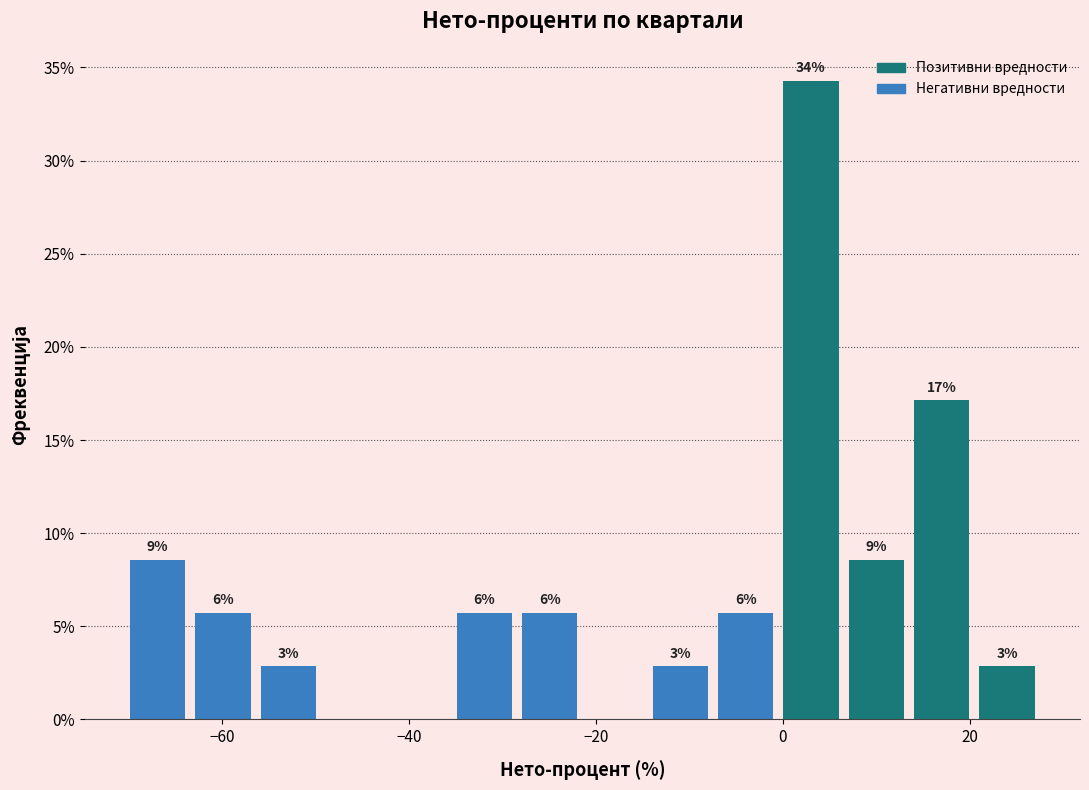

Read against the x-axis, roughly where is the centre of the tallest bar?

4